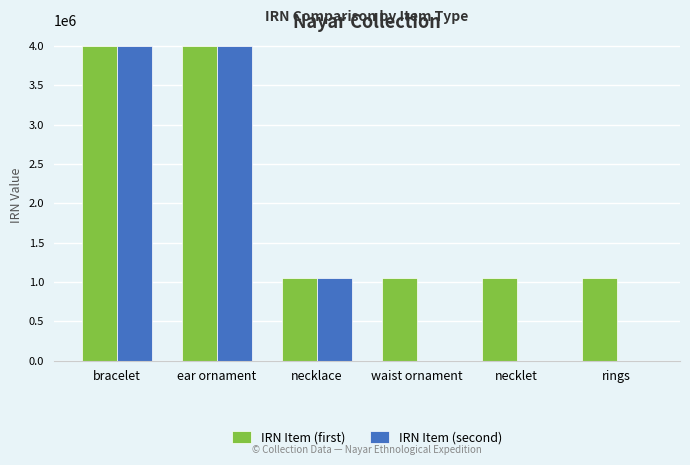

What is the total value across all series at bracelet?

7993757